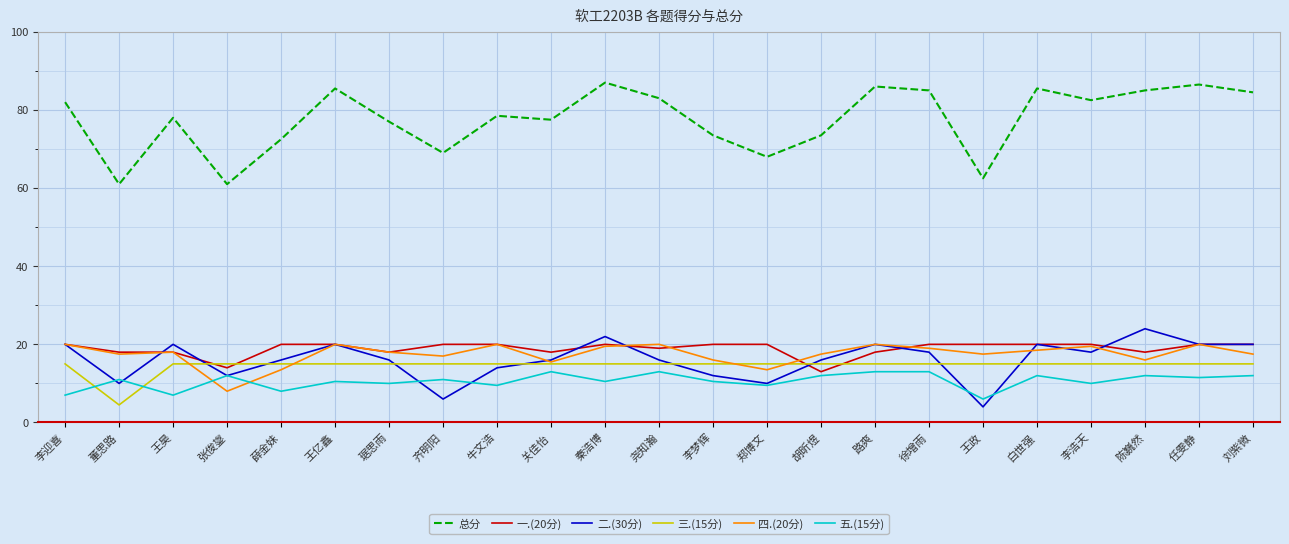

Which series has the largest range (max minus min)?

总分